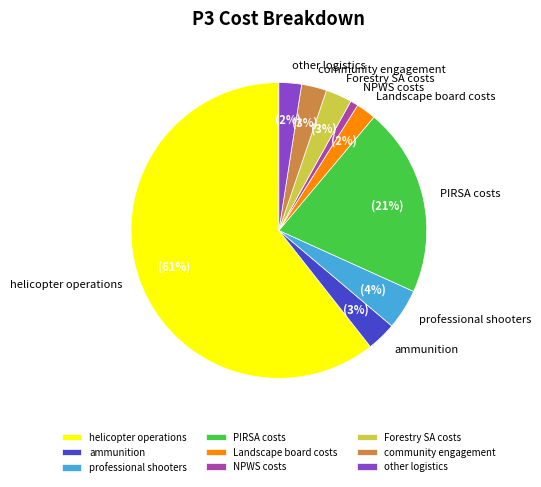

What is the ratio of the value at Forestry SA costs to the value at community engagement?

1.0